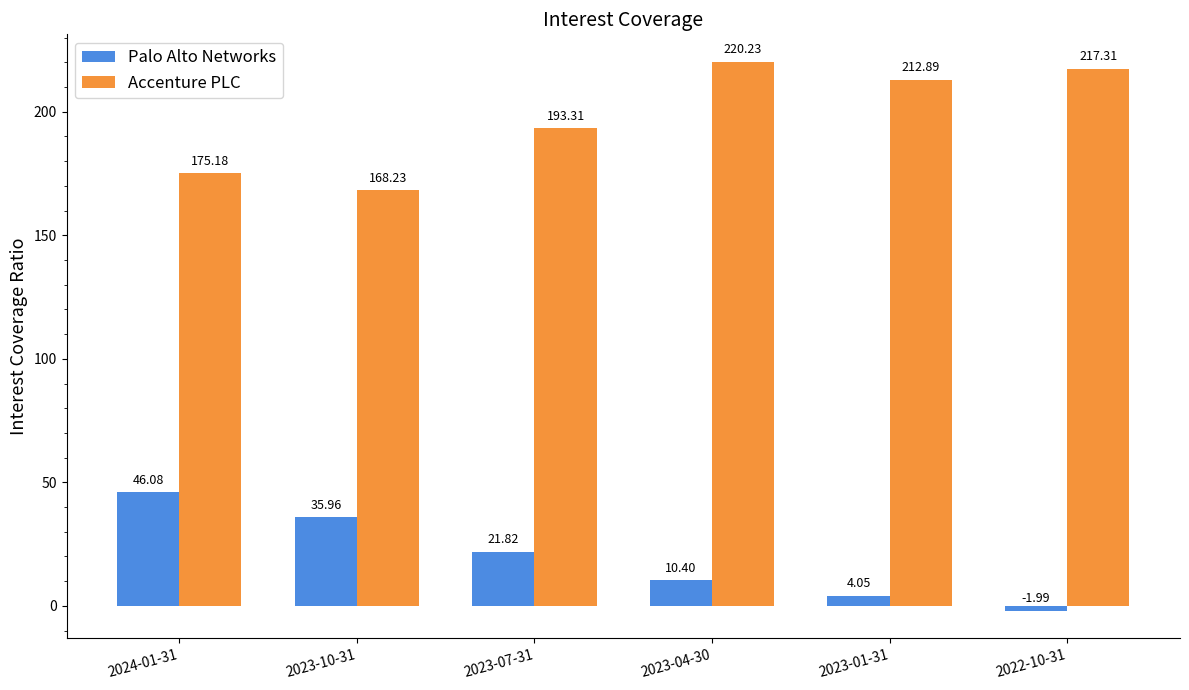

Rank the categories by Palo Alto Networks value from lowest to highest.

2022-10-31, 2023-01-31, 2023-04-30, 2023-07-31, 2023-10-31, 2024-01-31